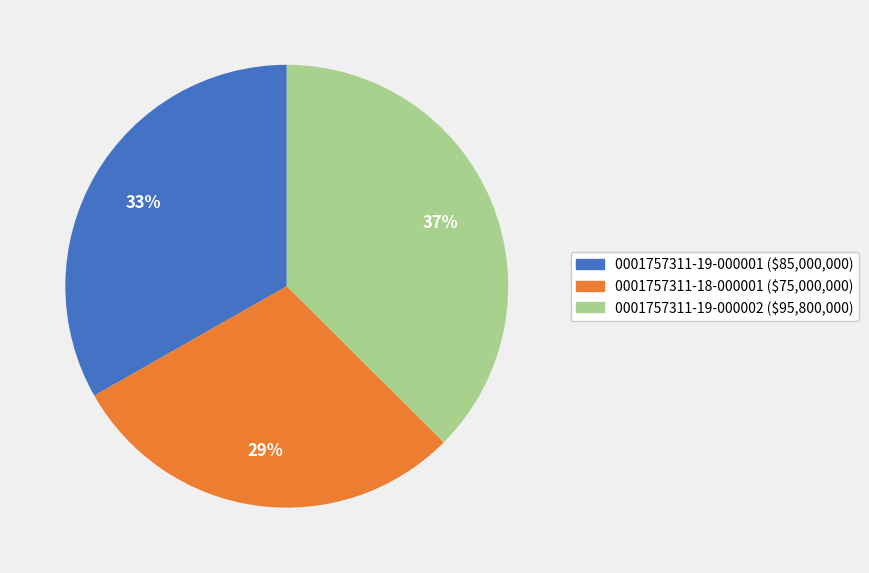

To the nearest percent, what portion does 0001757311-19-000002 represent?

37%